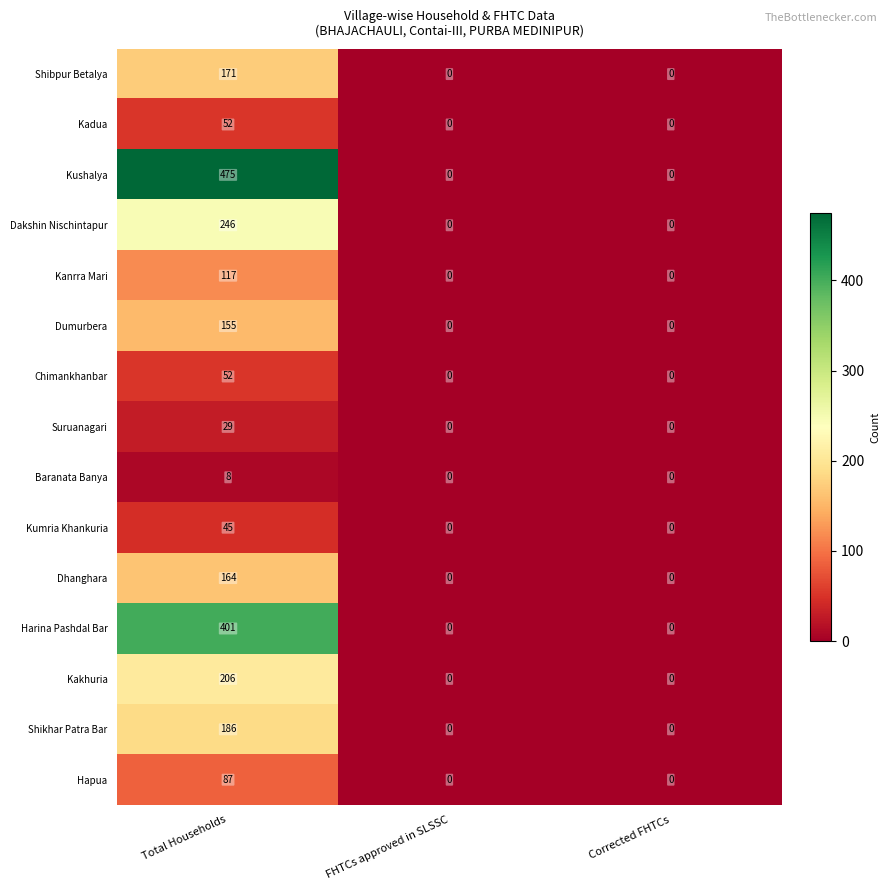

True or false: Dhanghara has a value of -90 at FHTCs approved in SLSSC.

False